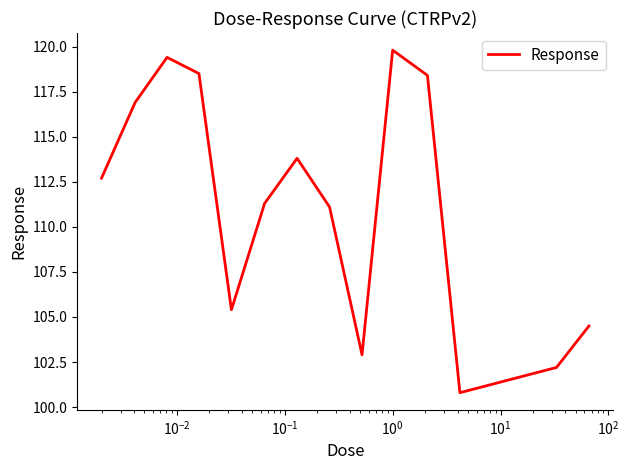

What is the difference between the maximum and minimum values?

19.0